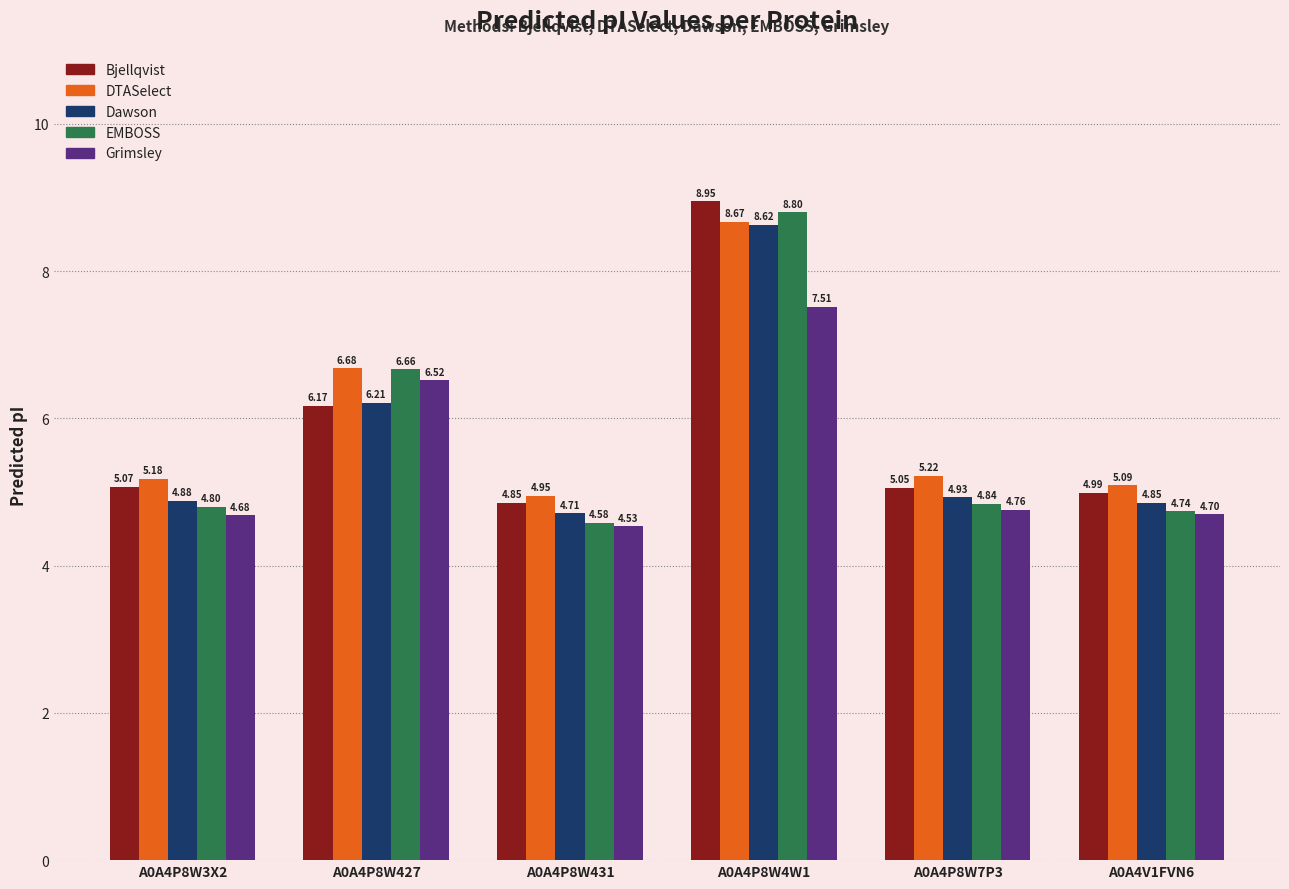

What is the average value of the Bjellqvist series?

5.8